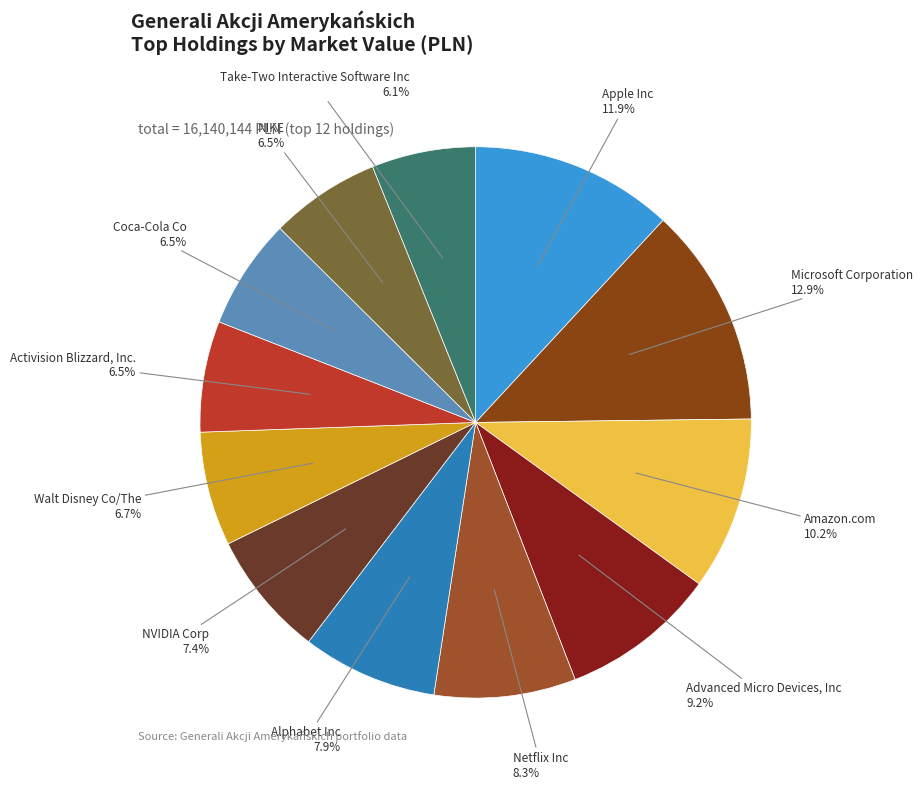

To the nearest percent, what is the combined percentage of Coca-Cola Co and NIKE?

13%